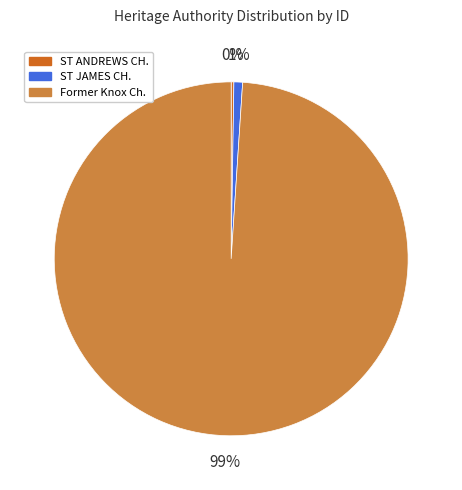

To the nearest percent, what is the combined percentage of Former Knox Ch. and ST JAMES CH.?

100%